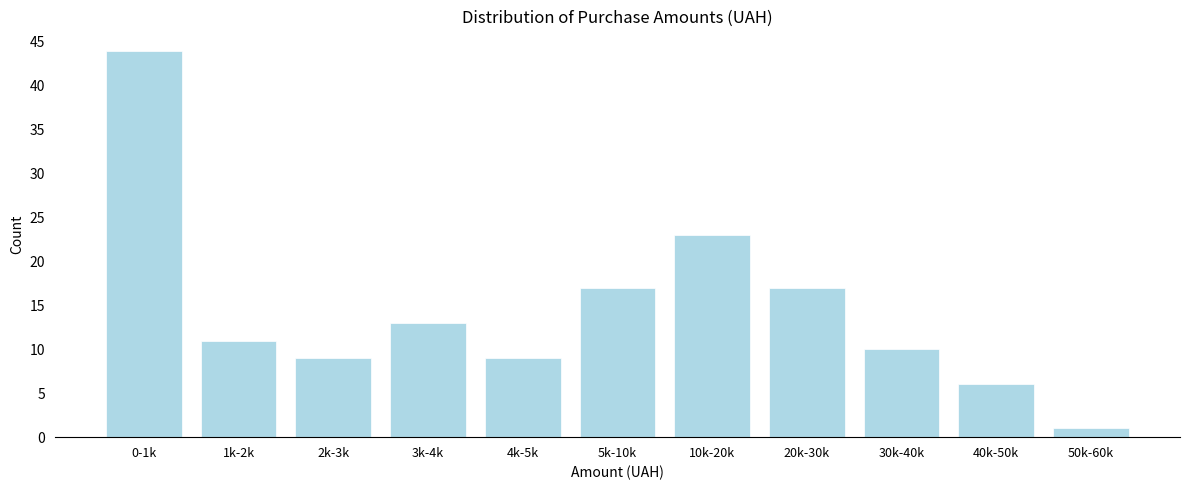

Reading left to right, transcribe all the data shown in this chart.

0-1k=44	1k-2k=11	2k-3k=9	3k-4k=13	4k-5k=9	5k-10k=17	10k-20k=23	20k-30k=17	30k-40k=10	40k-50k=6	50k-60k=1